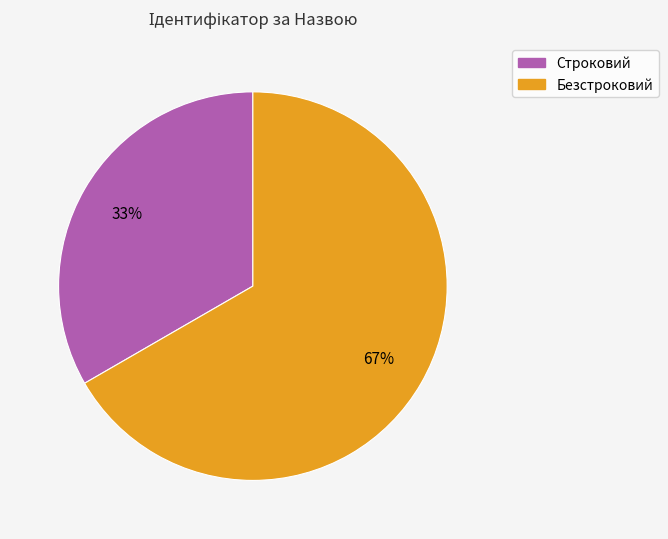

Which slice is the largest?

Безстроковий